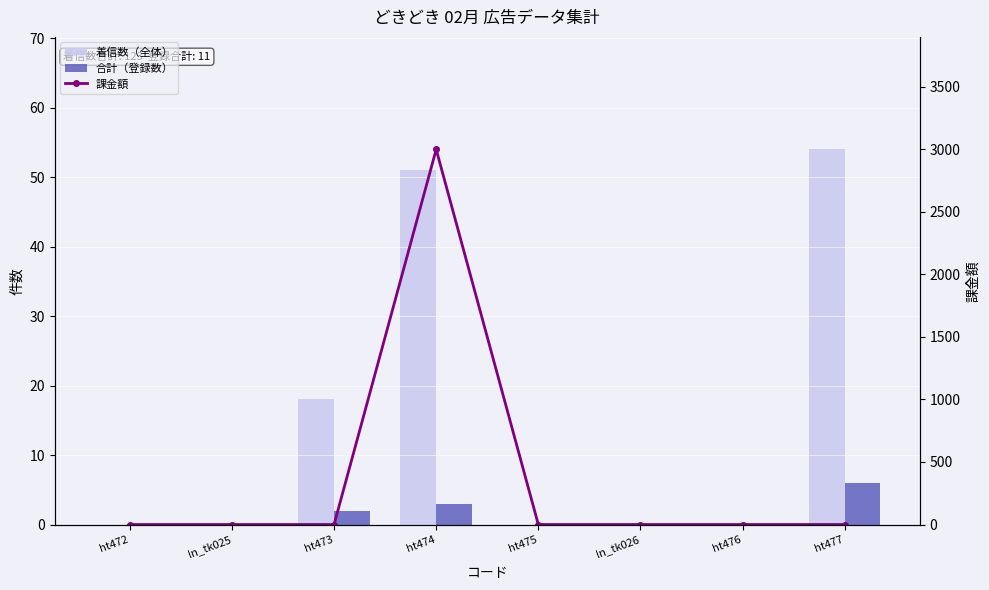

How many data points does each series have?

8